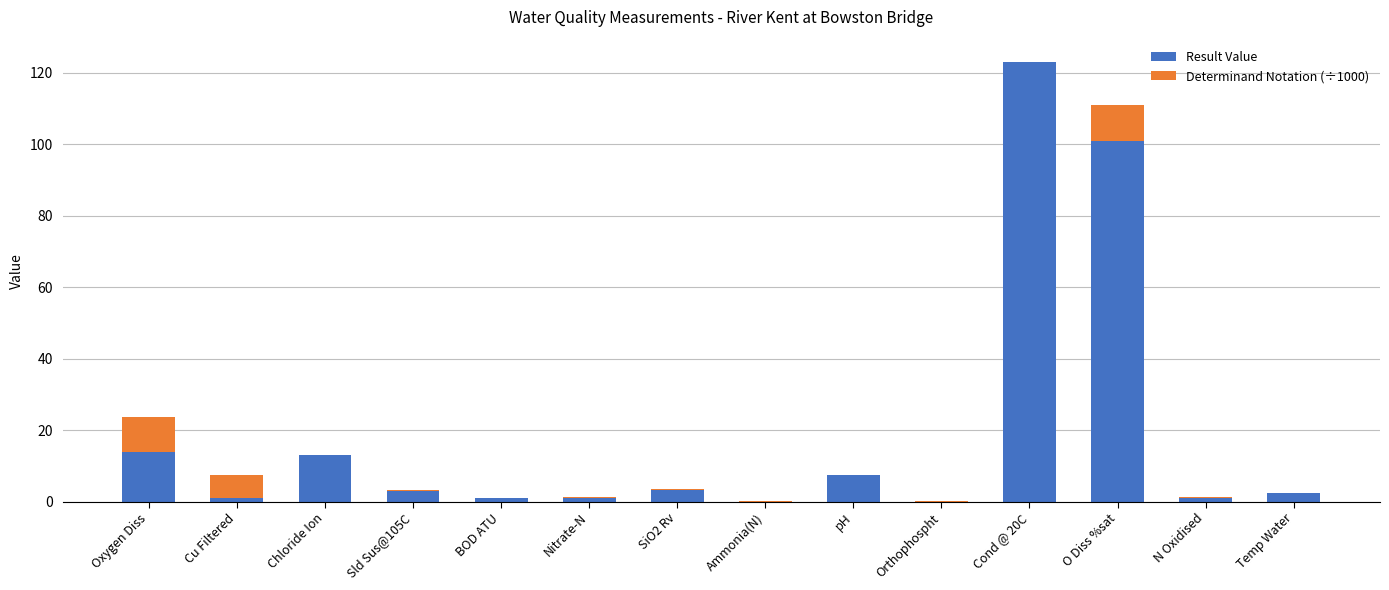

At which label is Result Value closest to 61?

O Diss %sat